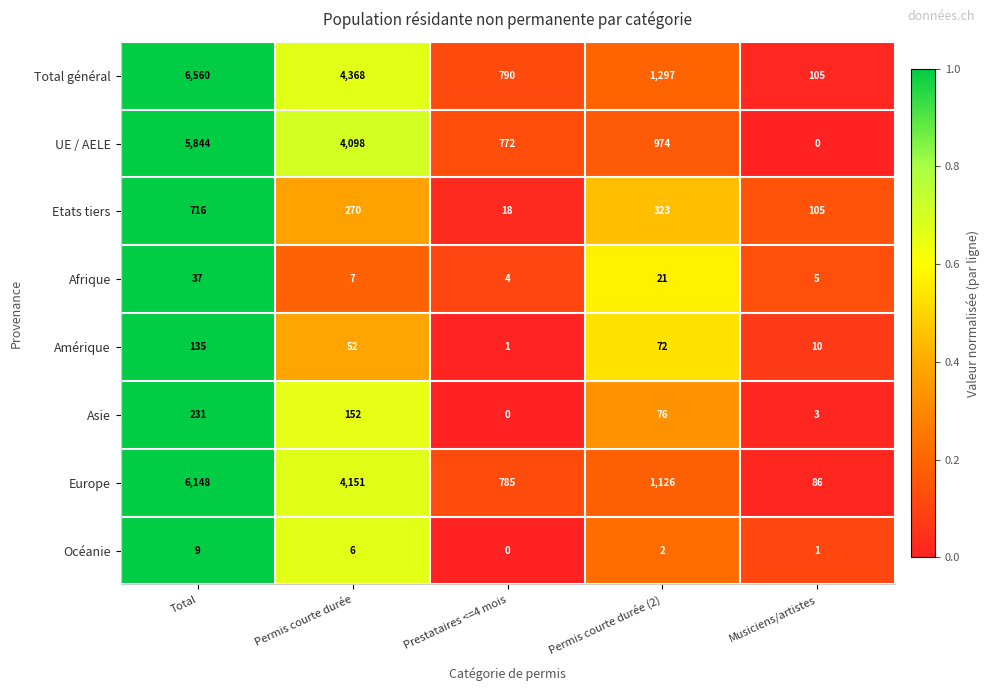

Which series has the largest range (max minus min)?

Total général